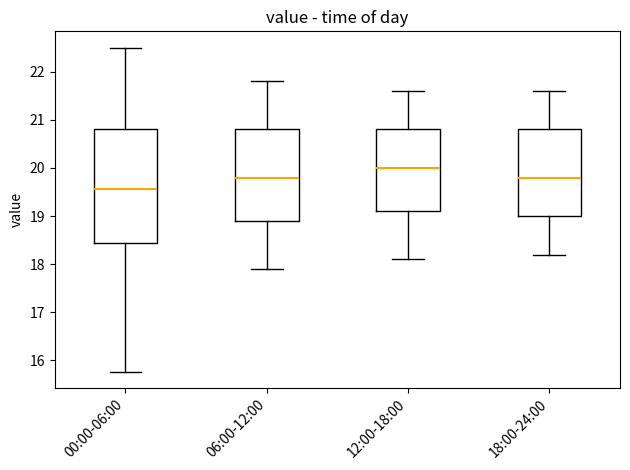

Reading left to right, read every box against the y-axis: the position of its median line, the range the box covers, and the ends of its whiskers. The values are not printed on the chart, so give them approximately, as read against the axis.

00:00-06:00: median 19.6, box 18.4 to 20.8, whiskers 15.8 to 22.5
06:00-12:00: median 19.8, box 18.9 to 20.8, whiskers 17.9 to 21.8
12:00-18:00: median 20.0, box 19.1 to 20.8, whiskers 18.1 to 21.6
18:00-24:00: median 19.8, box 19.0 to 20.8, whiskers 18.2 to 21.6